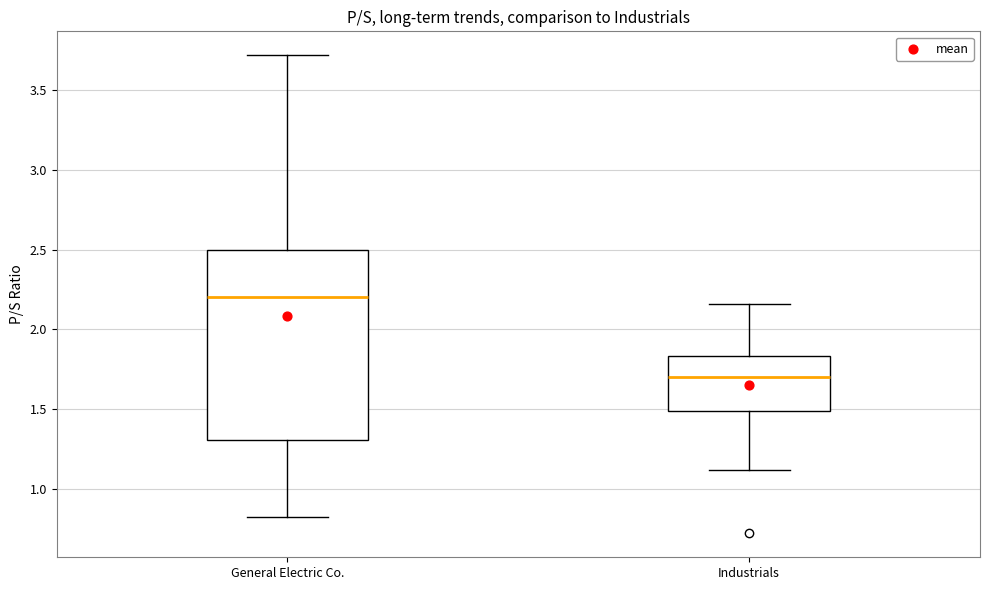

Which box's median line is the lowest?

Industrials